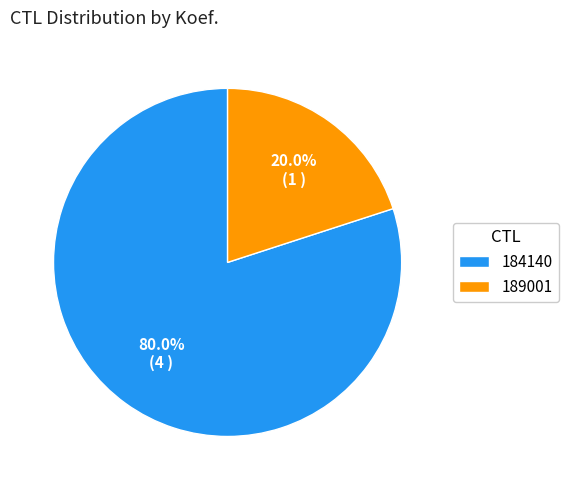

Is it true that 189001 is 32% of the pie?

False